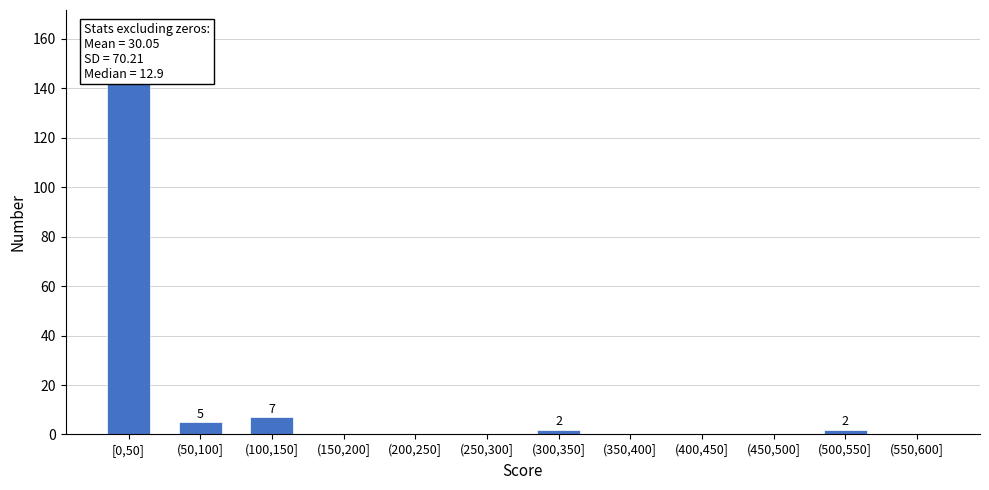

Reading right to left, extract all data points from this chart.

(550,600]=0	(500,550]=2	(450,500]=0	(400,450]=0	(350,400]=0	(300,350]=2	(250,300]=0	(200,250]=0	(150,200]=0	(100,150]=7	(50,100]=5	[0,50]=143